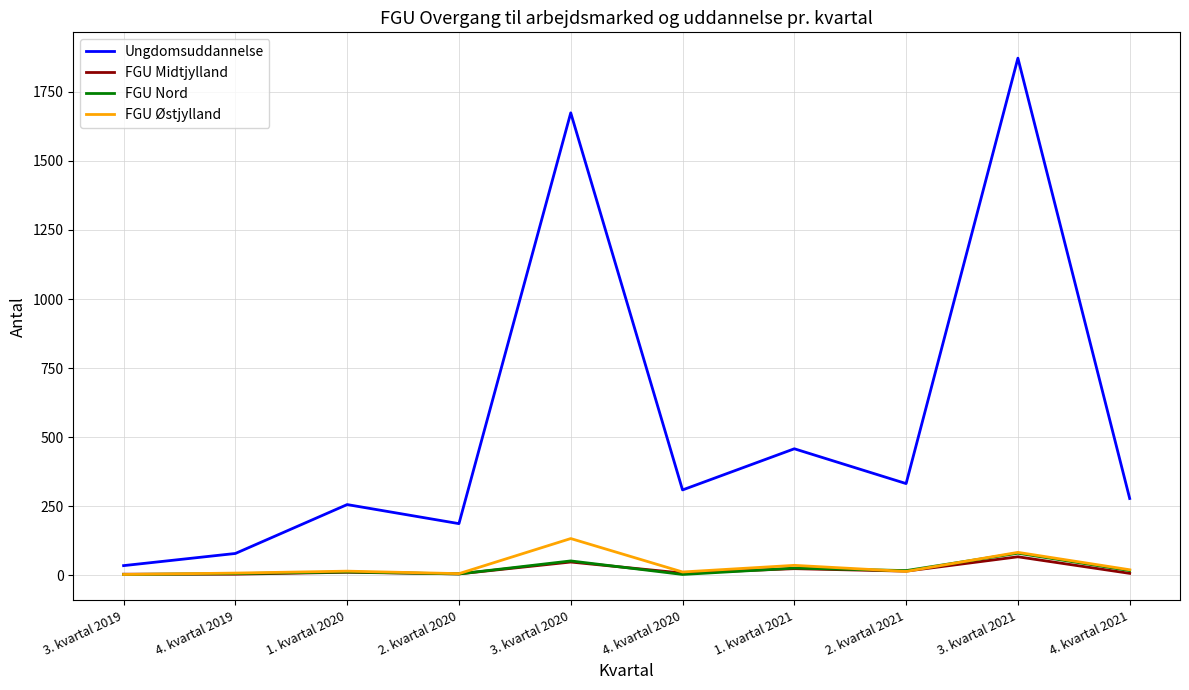

What is the smallest value displayed?

3